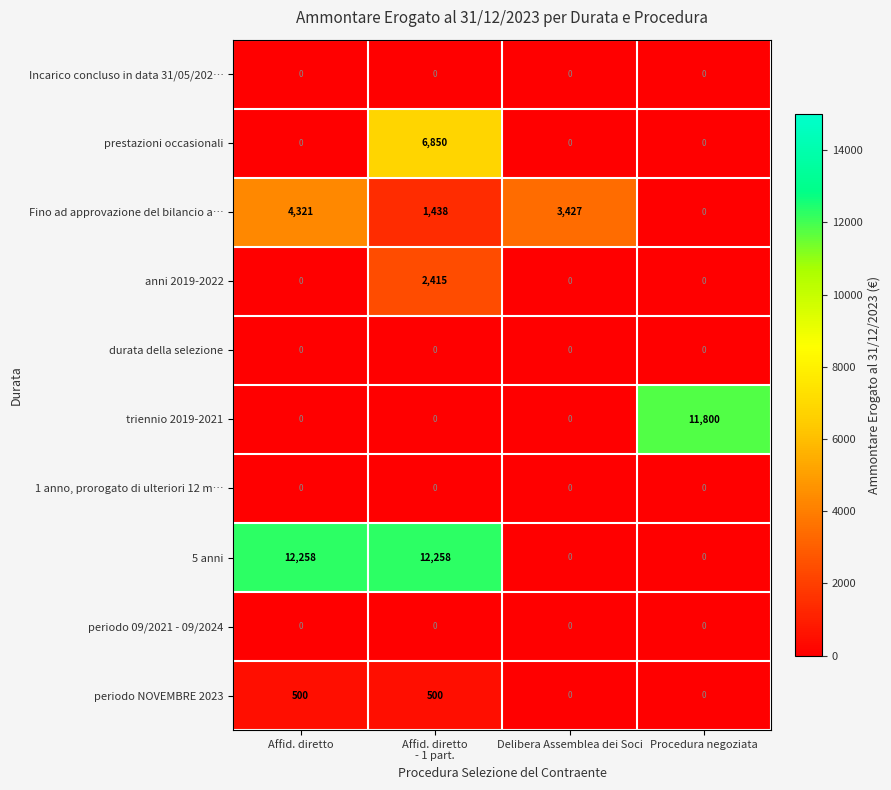

What is the maximum value for 5 anni?

12258